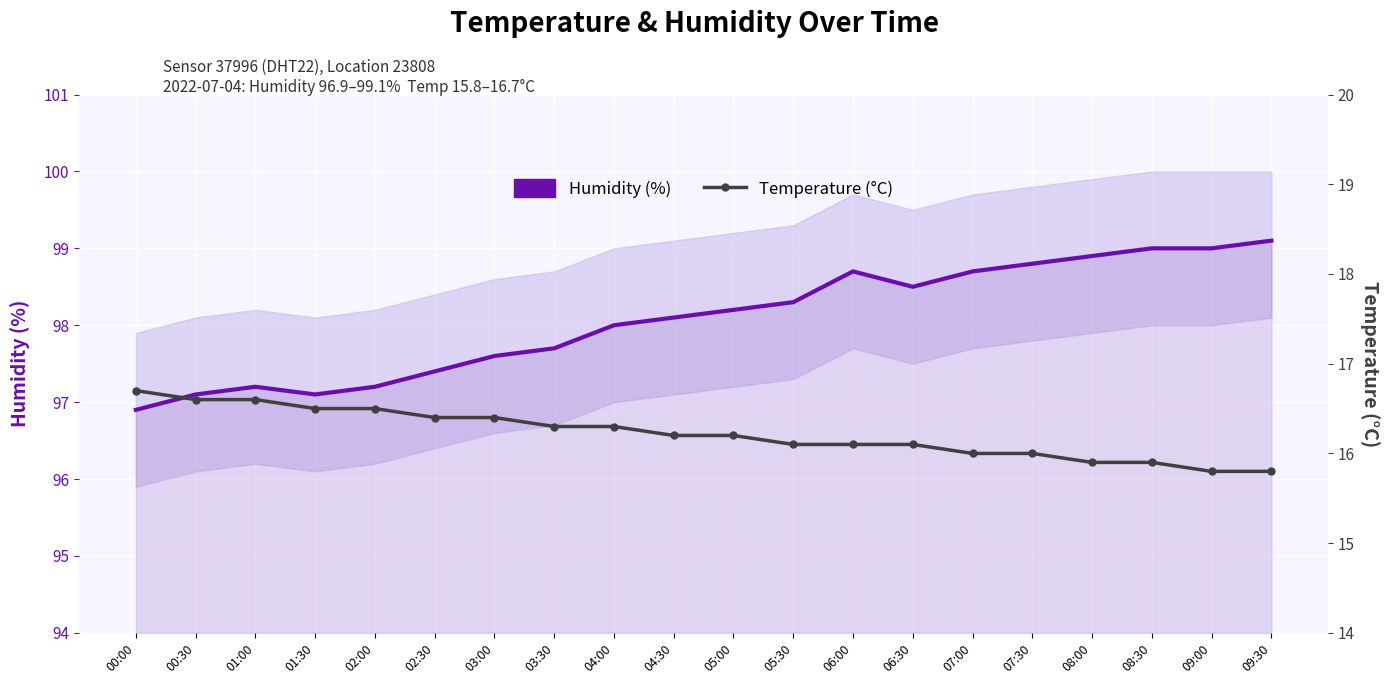

At which category is the sum across all series the highest?

08:30